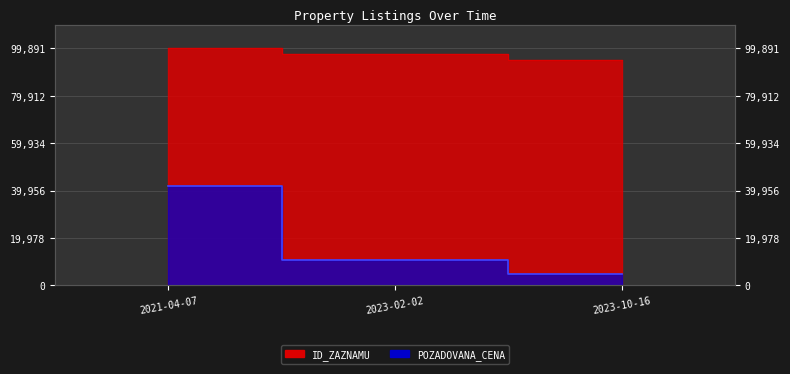

What is the difference between the second highest and minimum values in the POZADOVANA_CENA series?

5550